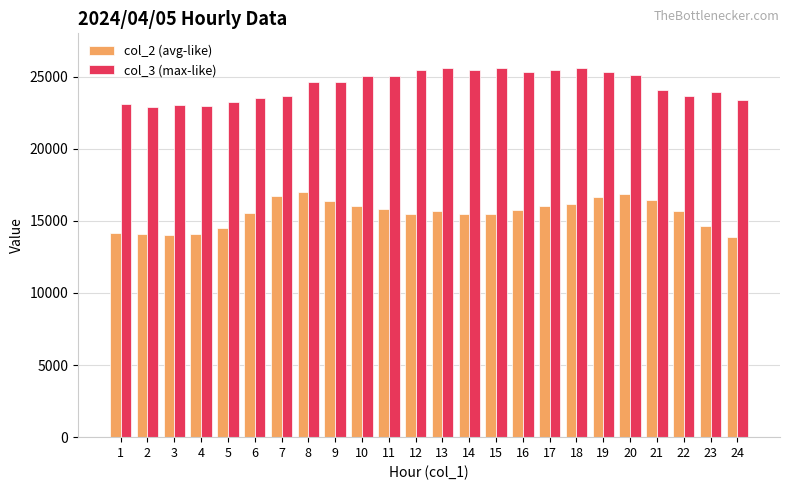

Rank the series by their average value, from highest to lowest.

col_3 (max-like), col_2 (avg-like)